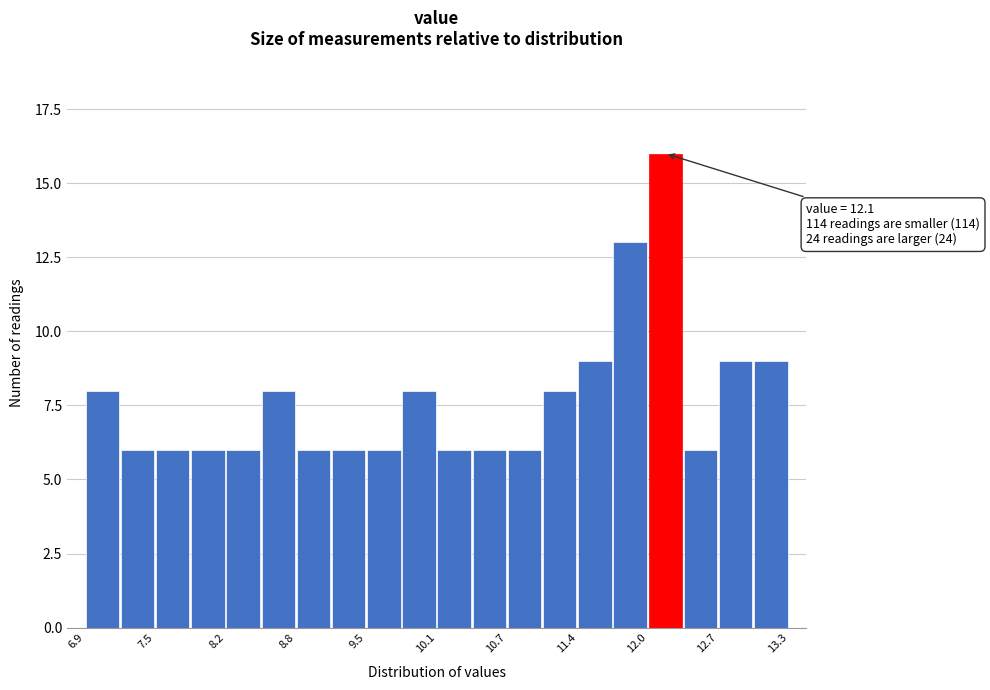

Around what value on the x-axis is the tallest bar? Give the approximate position of its centre, as read against the axis.

12.2